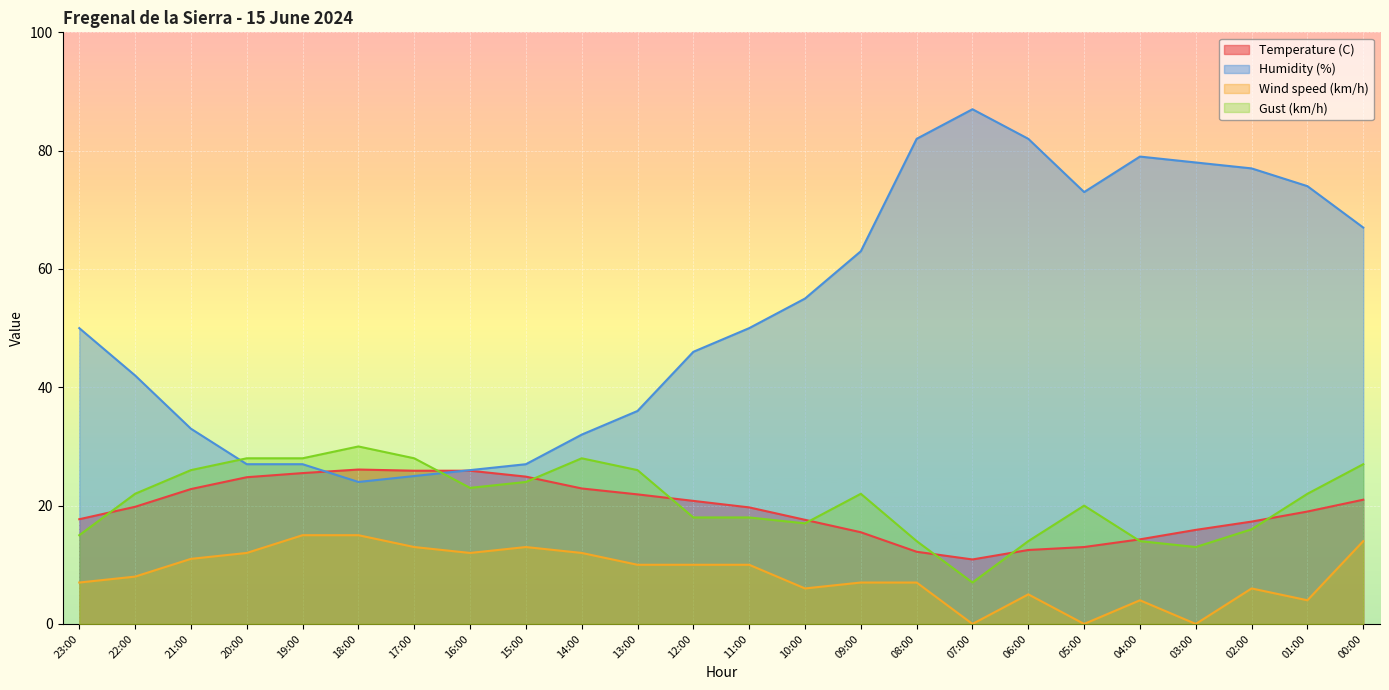

How many interior local valleys does the Temperature (C) series have?

1